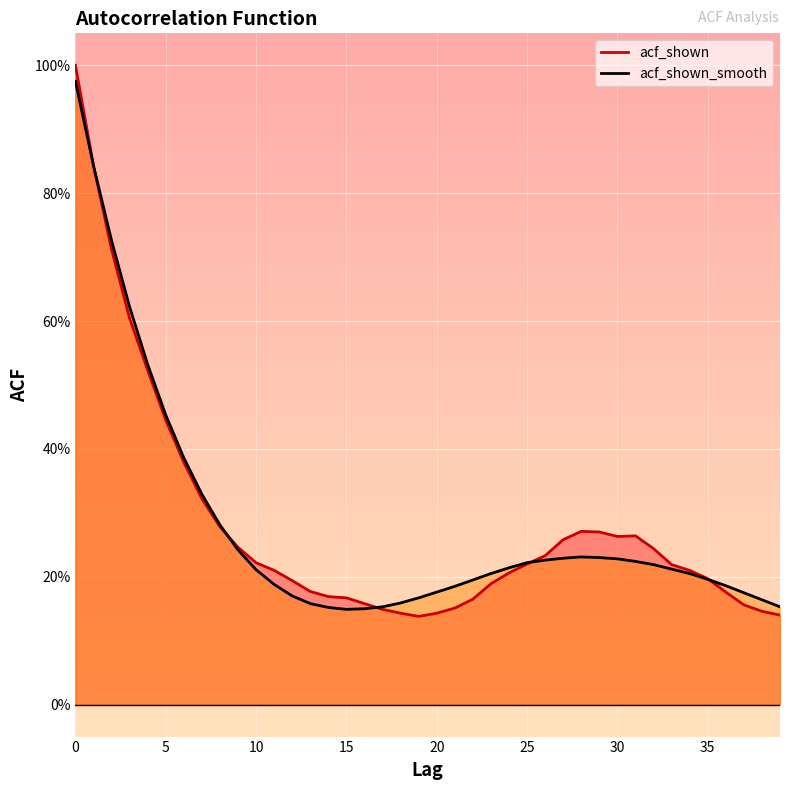

Where is the first local maximum for acf_shown?

28